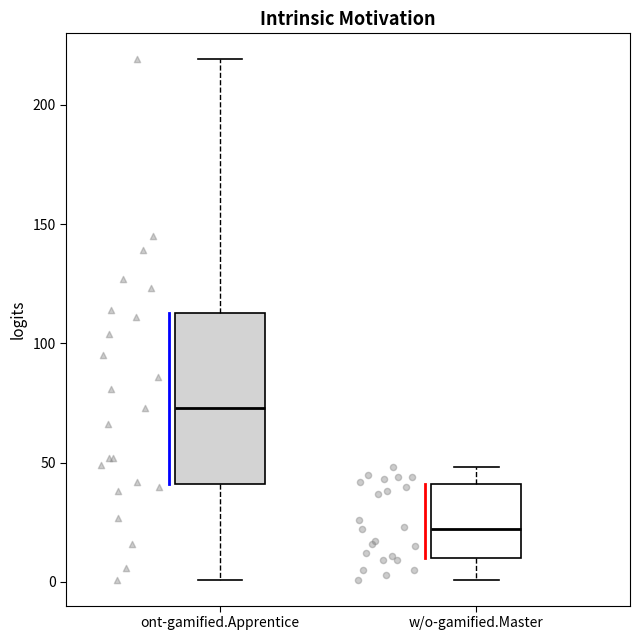

Which box is the tallest, from its lower edge to its upper edge?

ont-gamified.Apprentice